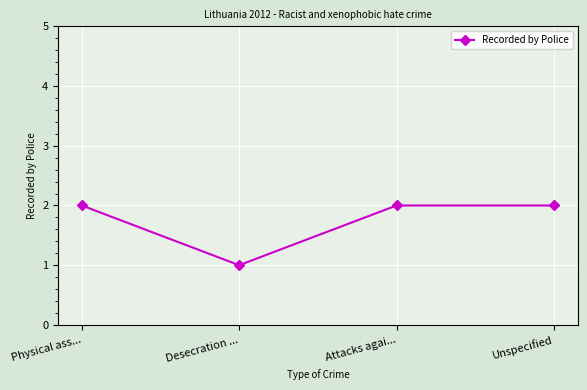

True or false: the data shows 1 at Physical ass....

False